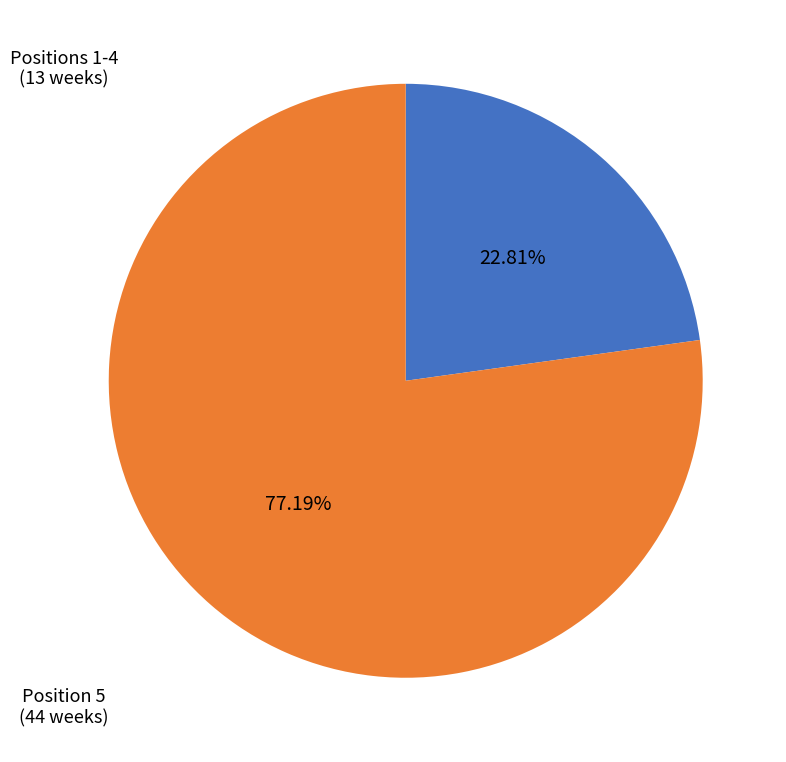

Is there any slice that represents more than half of the pie?

Yes